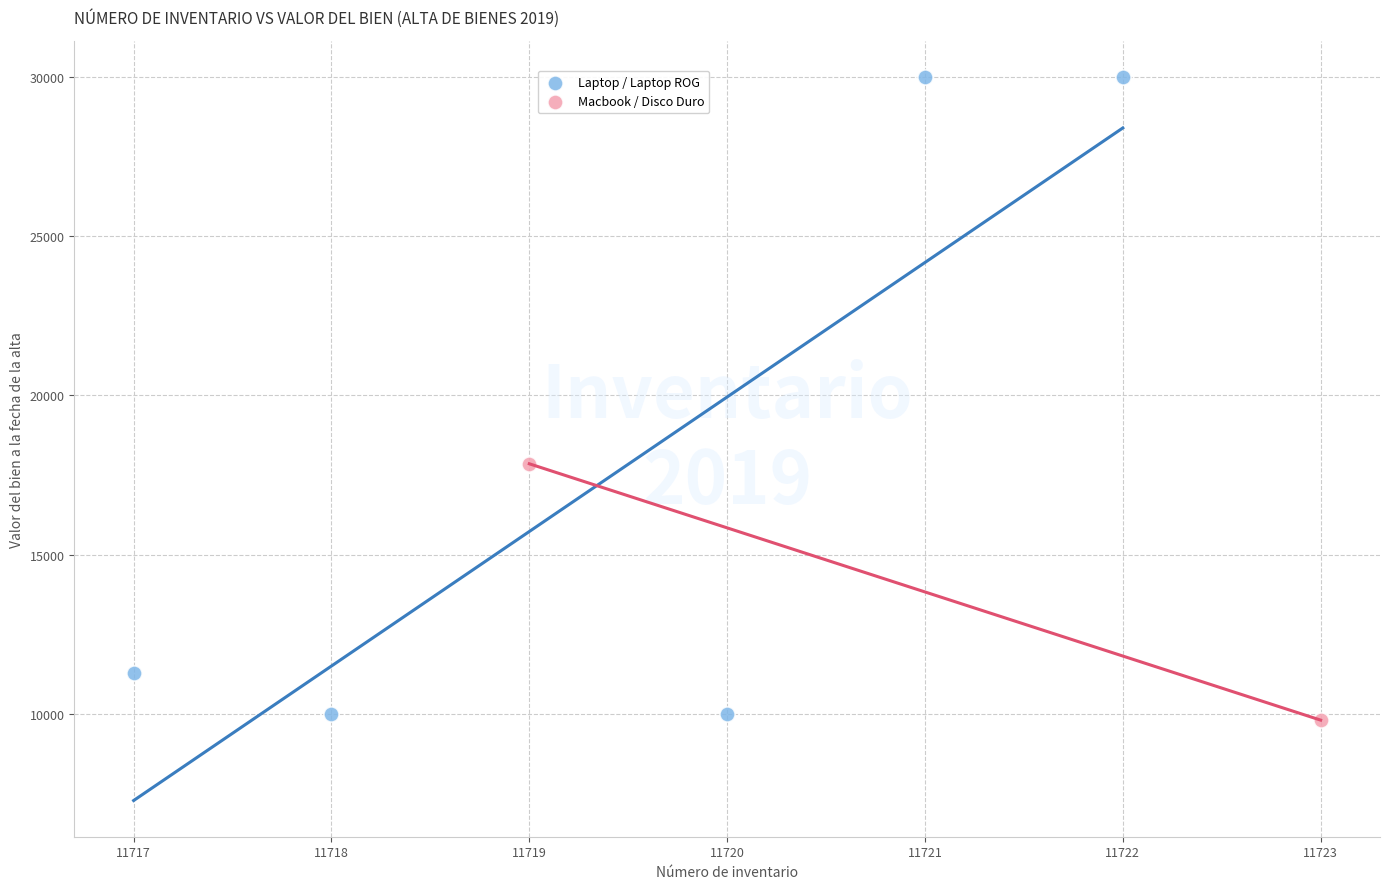

Which series has the widest spread of Y values?

Laptop / Laptop ROG